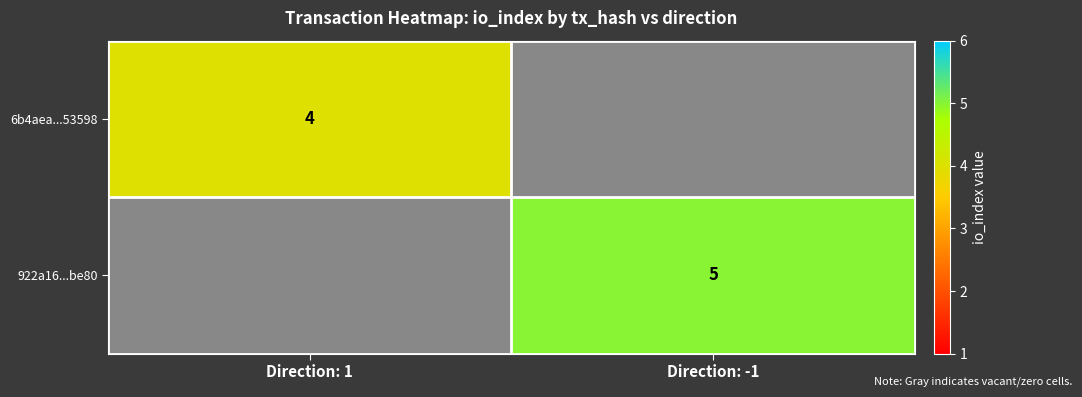

The value of 6b4aea...53598 at Direction: 1 is 4. True or false?

True